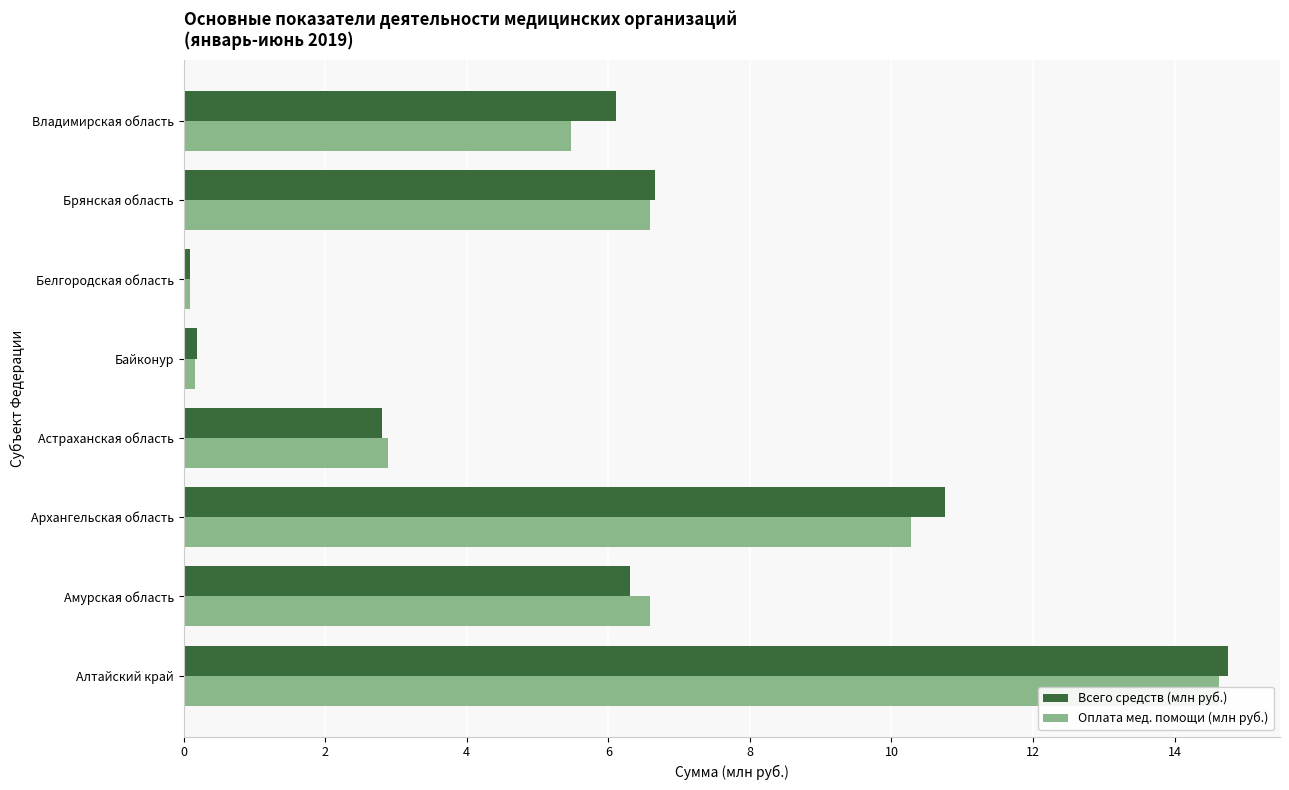

What are all the series names shown in the legend?

Всего средств (млн руб.), Оплата мед. помощи (млн руб.)